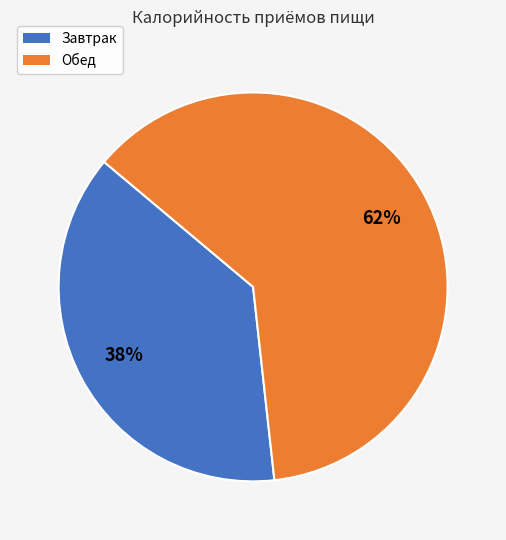

To the nearest percent, what percentage of the pie is Завтрак?

38%